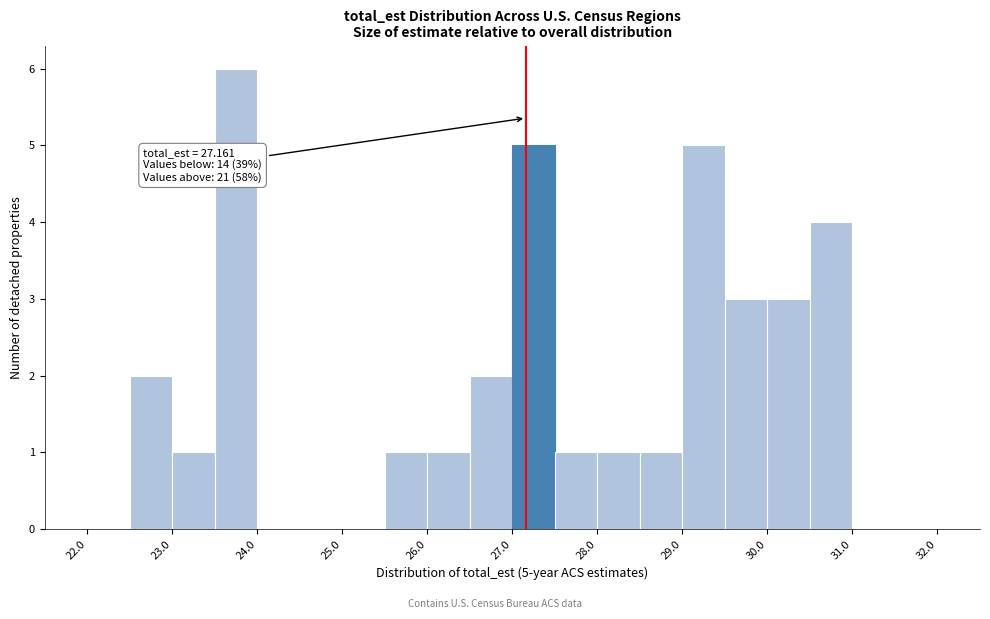

Which range on the x-axis has the tallest bar?

23.5 to 24.0